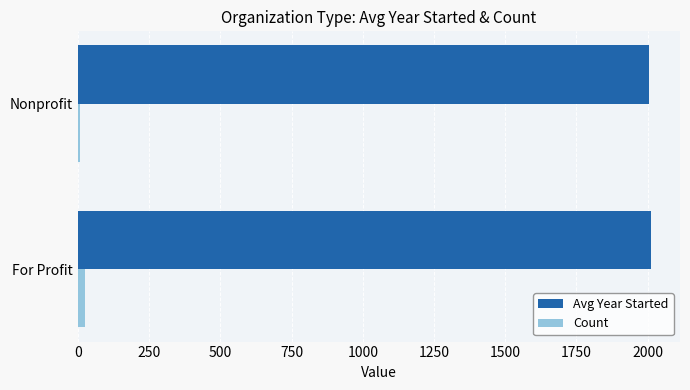

Which series has the largest total across all categories?

Avg Year Started